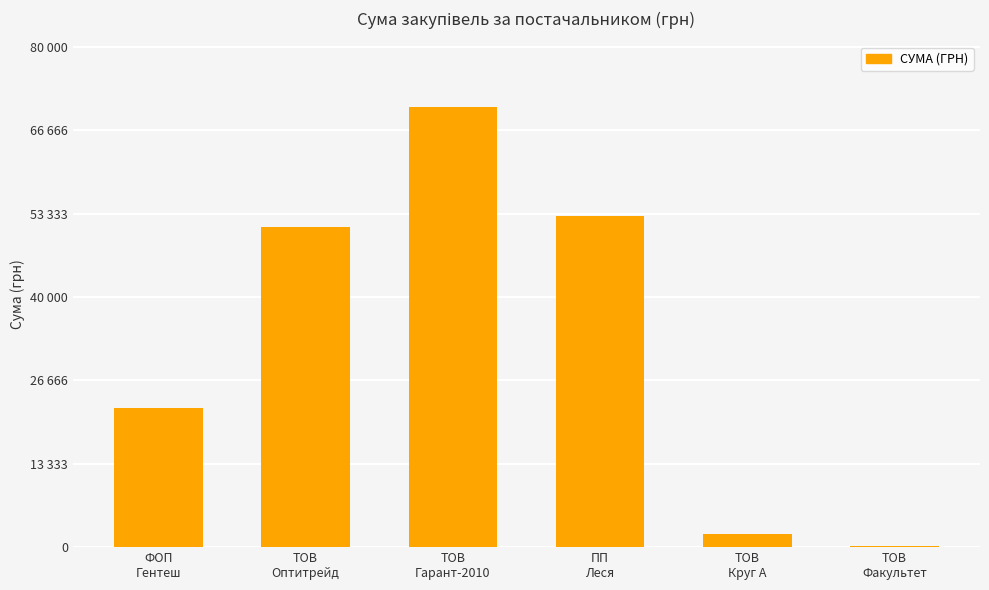

Reading left to right, list all the values displayed in this chart.

ФОП
Гентеш=22192.5	ТОВ
Оптитрейд=51204.7	ТОВ
Гарант-2010=70352.9	ПП
Леся=53058.2	ТОВ
Круг А=2059.2	ТОВ
Факультет=165.0